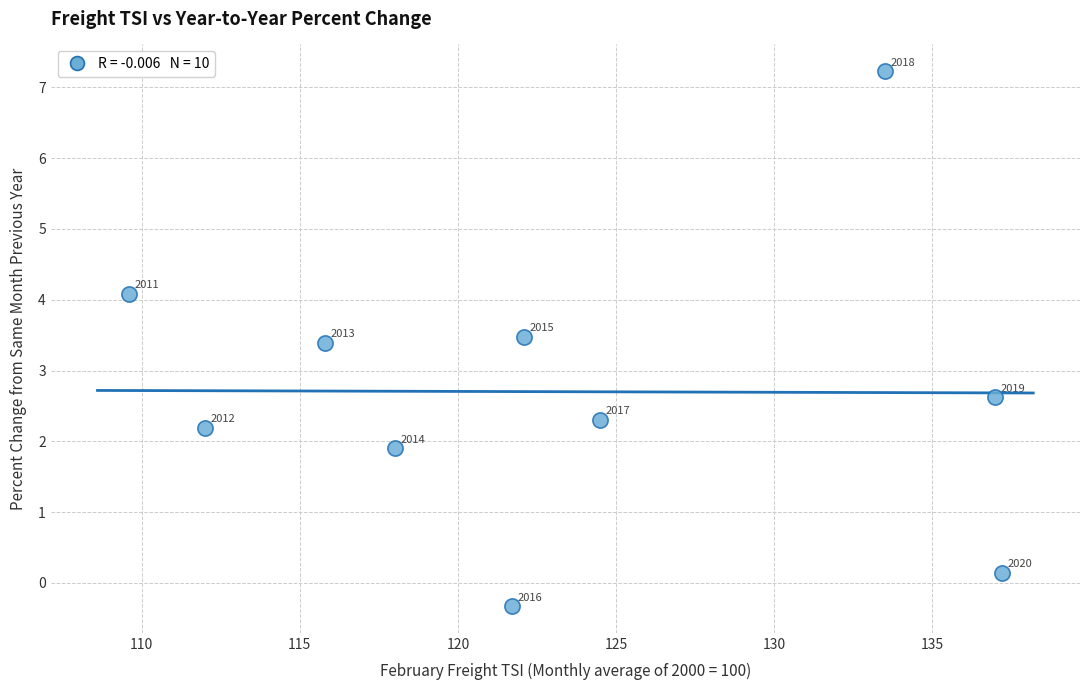

What Y value in the scatter plot is closest to 3?

2.6